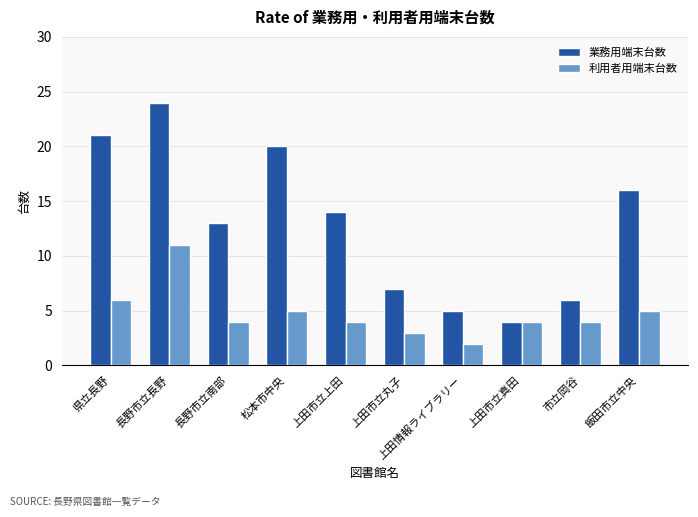

How many categories are shown in the chart?

10